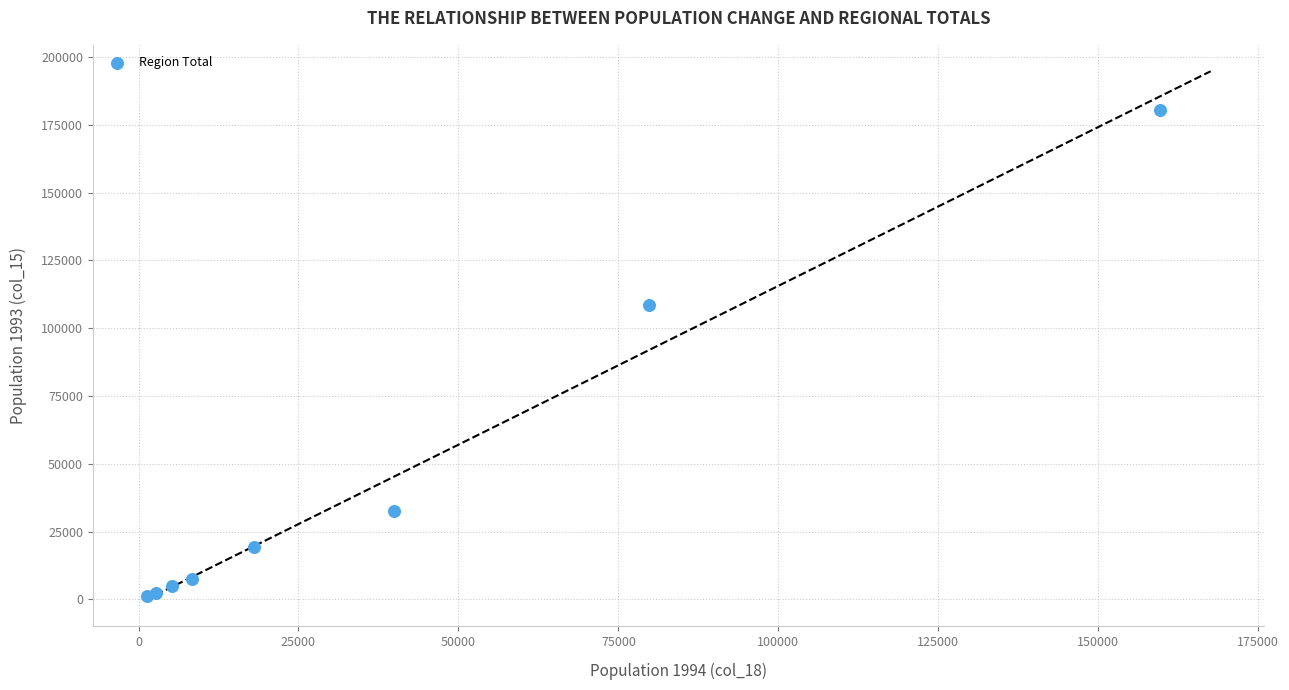

What Y value in the scatter plot is closest to 90797?

108465